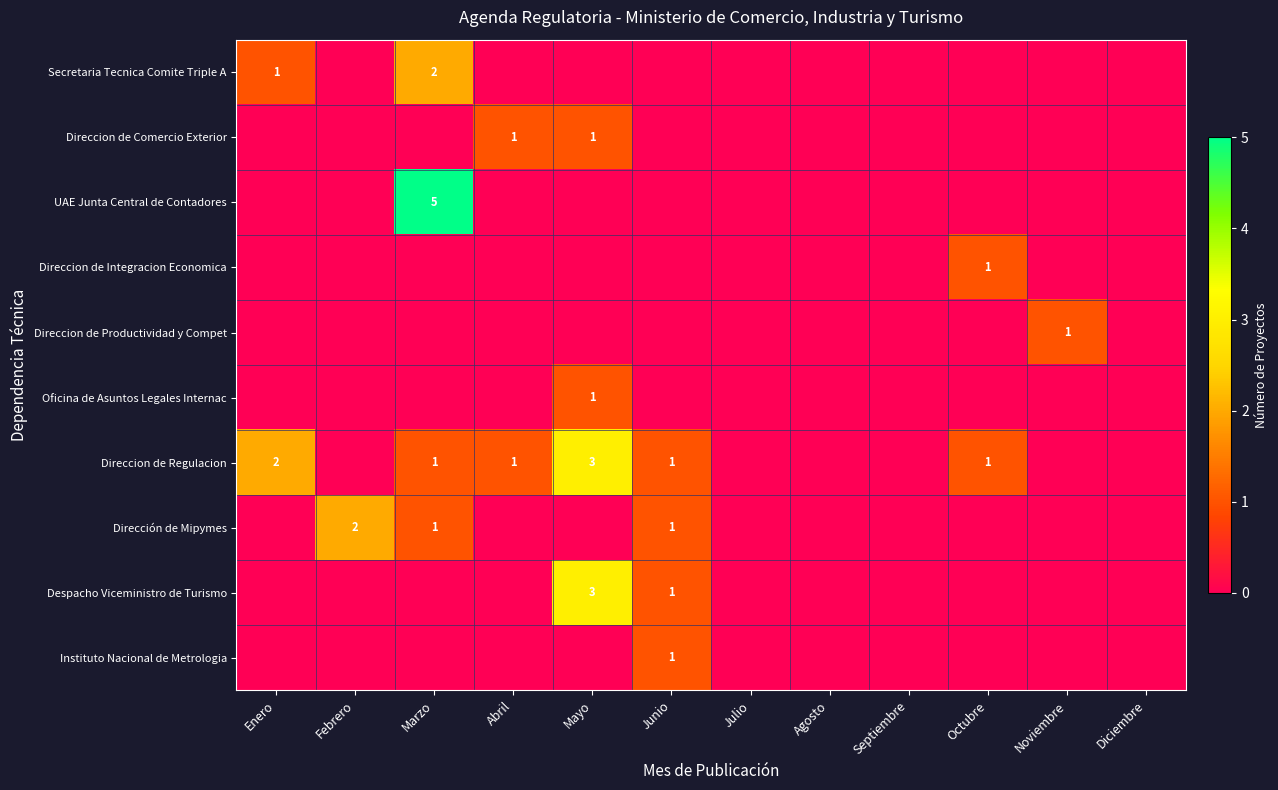

List the labels in order of Direccion de Comercio Exterior value, largest first.

Abril, Mayo, Enero, Febrero, Marzo, Junio, Julio, Agosto, Septiembre, Octubre, Noviembre, Diciembre